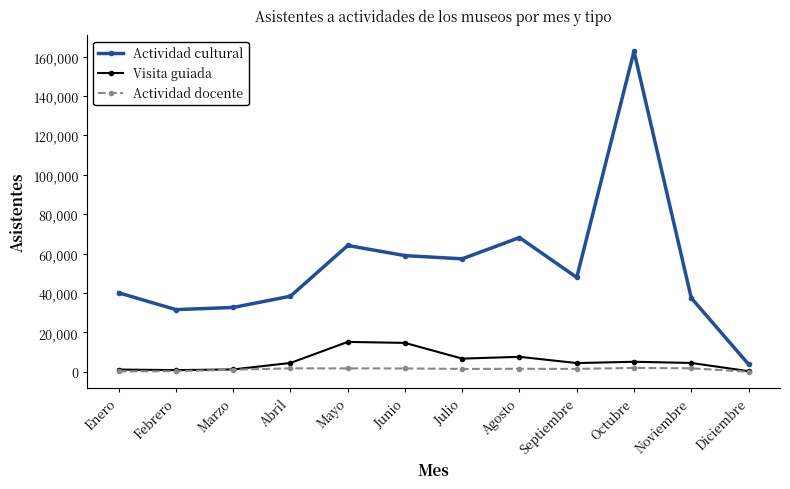

What is the label of the 9th point from the left?

Septiembre